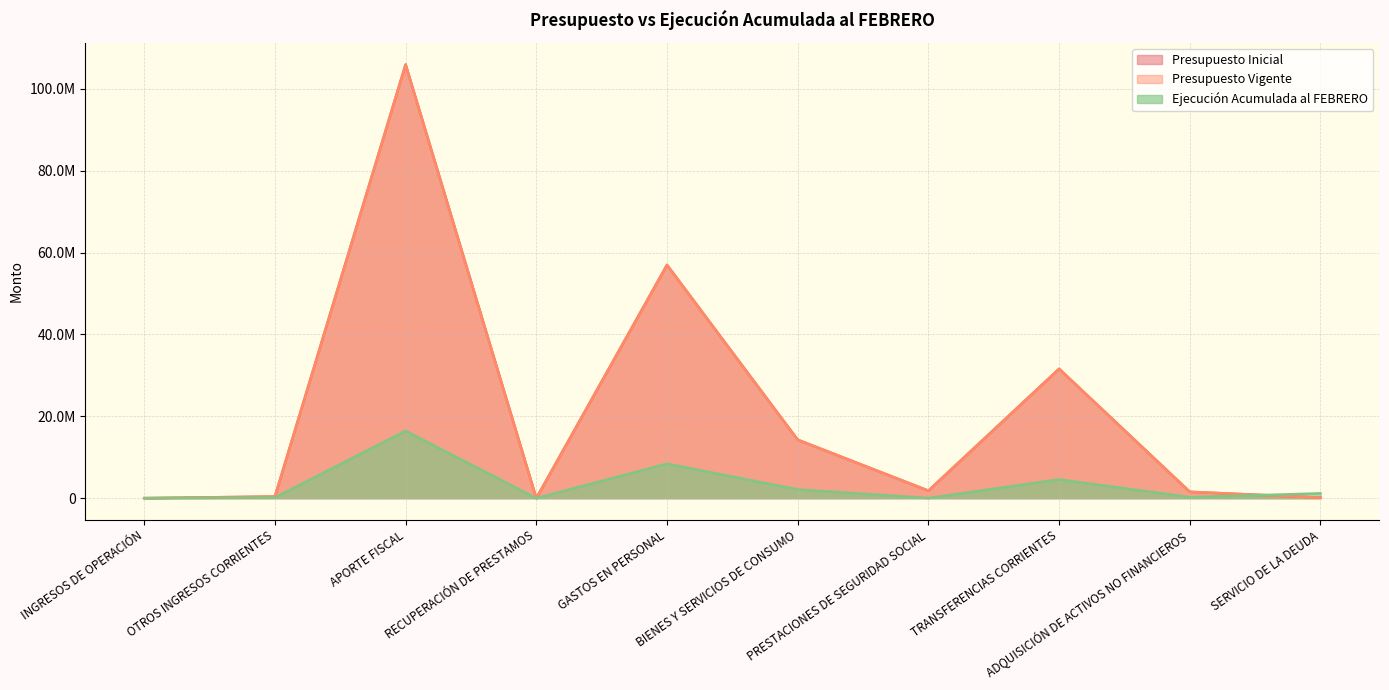

Is it true that Presupuesto Inicial equals 4183470 at BIENES Y SERVICIOS DE CONSUMO?

False